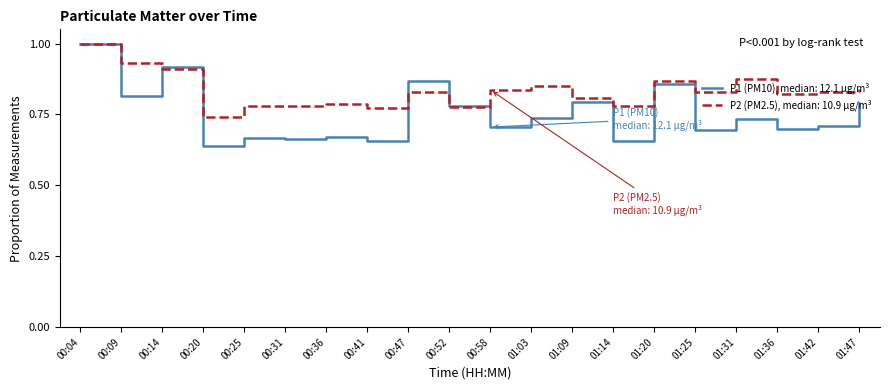

Does the chart have visible grid lines?

No